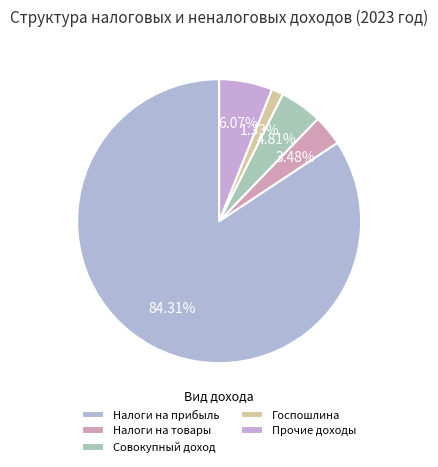

Rank the categories by value from highest to lowest.

НАЛОГИ НА ПРИБЫЛЬ, ДОХОДЫ, НАЛОГОВЫЕ И НЕНАЛОГОВЫЕ ДОХОДЫ (прочие), НАЛОГИ НА СОВОКУПНЫЙ ДОХОД, НАЛОГИ НА ТОВАРЫ (РАБОТЫ, УСЛУГИ), ГОСУДАРСТВЕННАЯ ПОШЛИНА